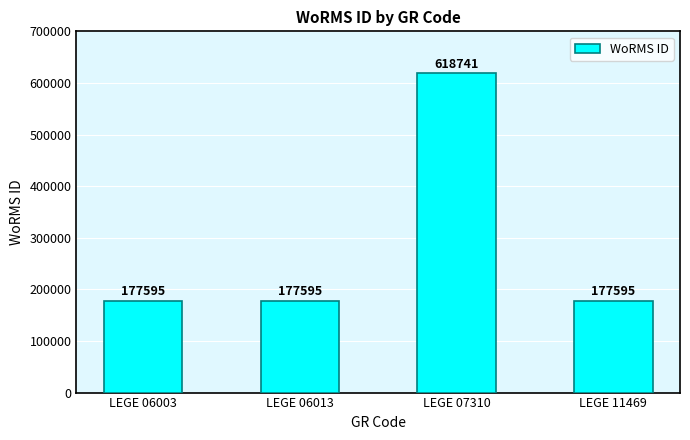

What is the smallest value displayed?

177595